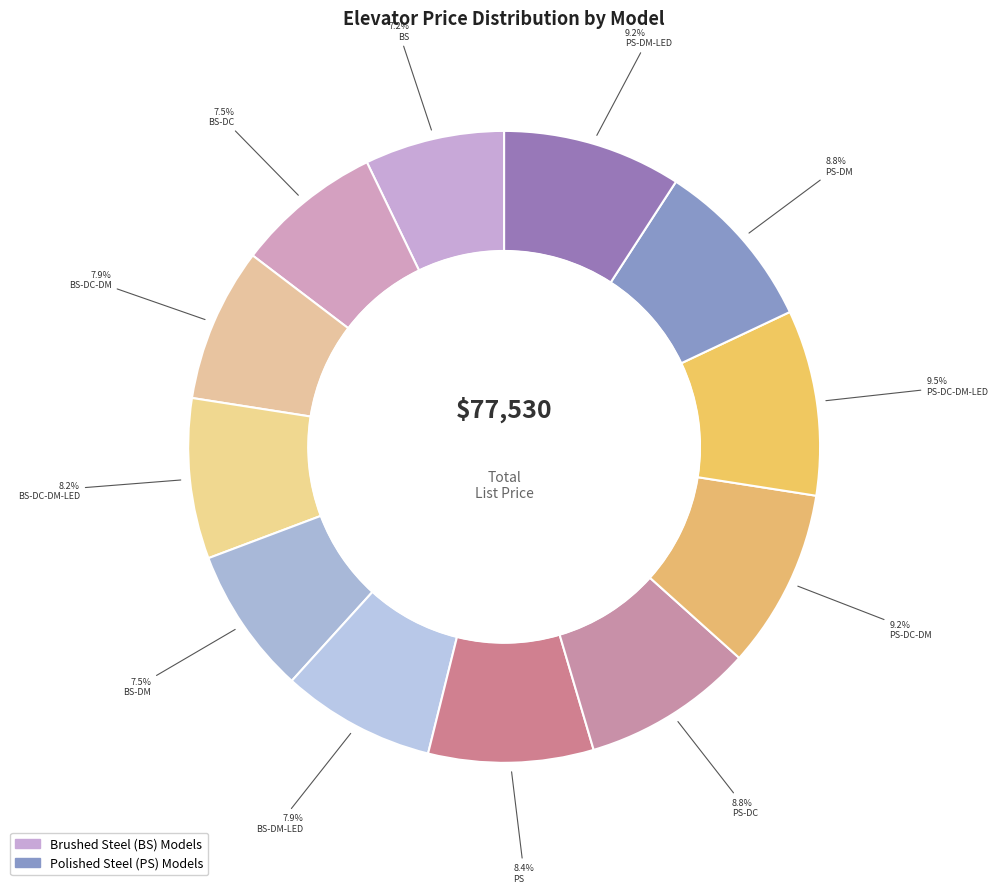

Count the number of slices in the pie.

12